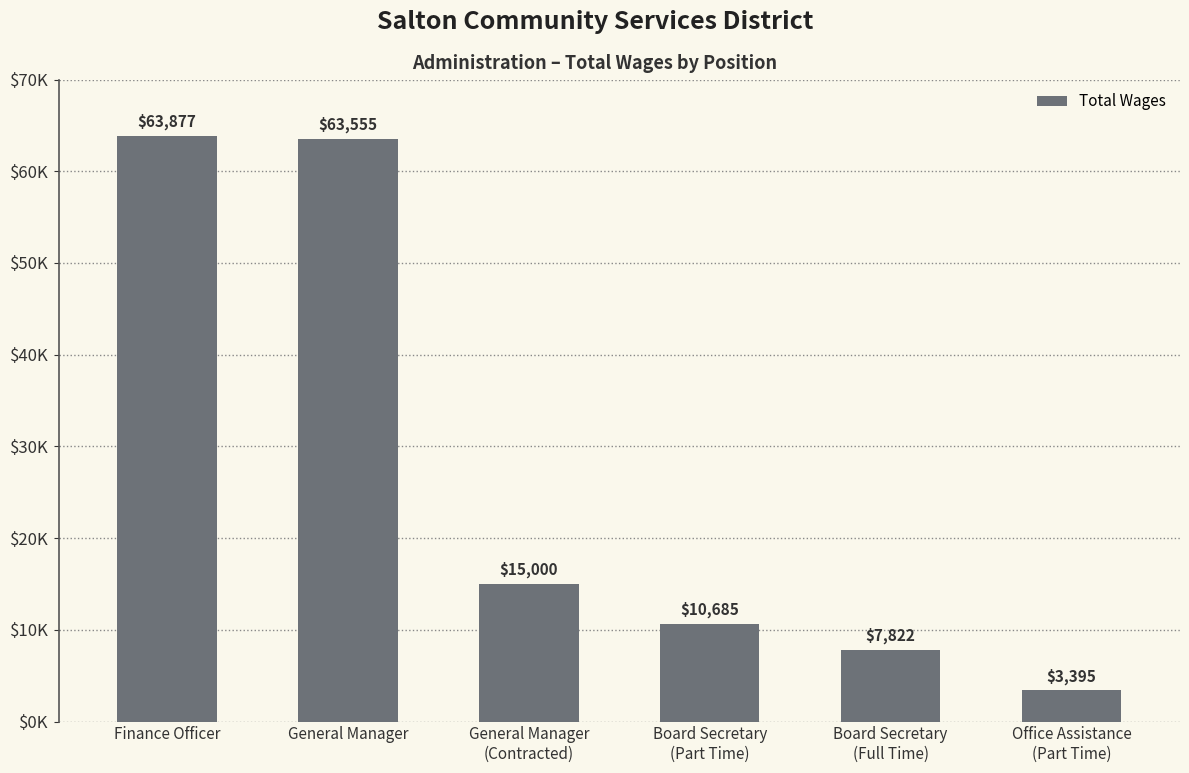

Are the bars horizontal?

No